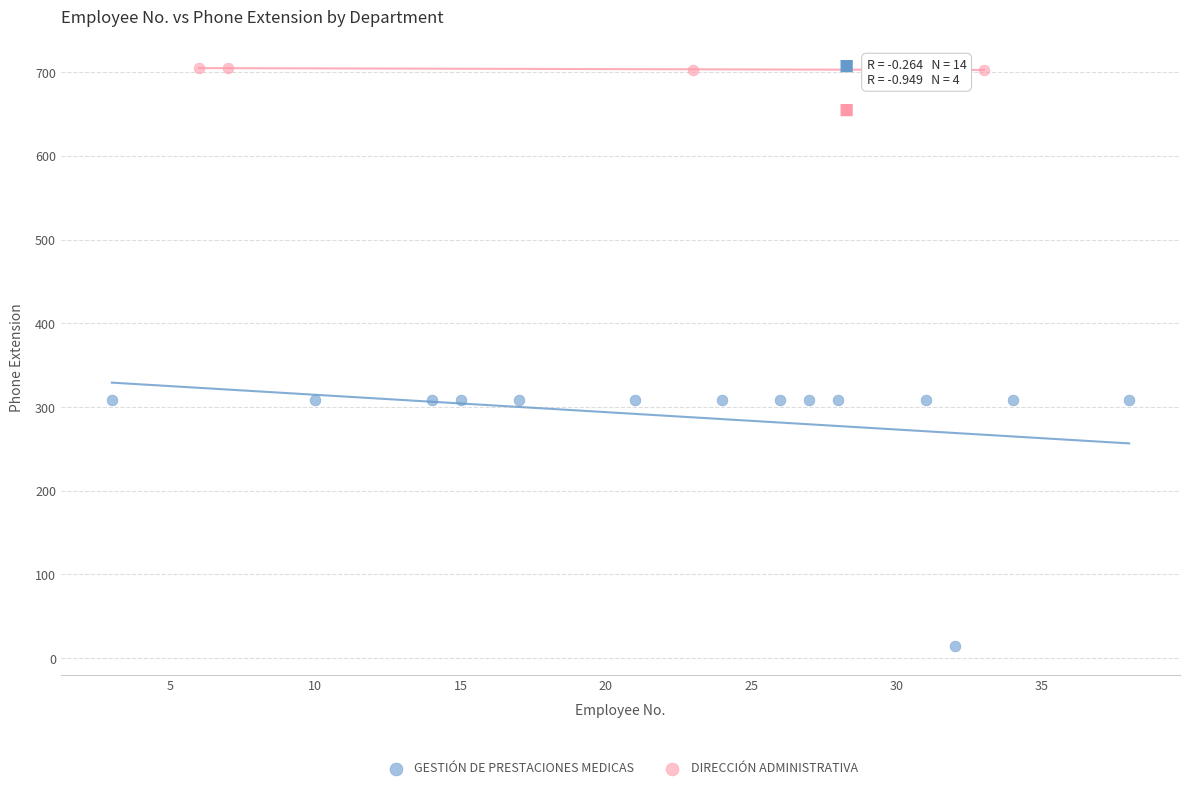

Which series contains the lowest Y value?

GESTIÓN DE PRESTACIONES MEDICAS